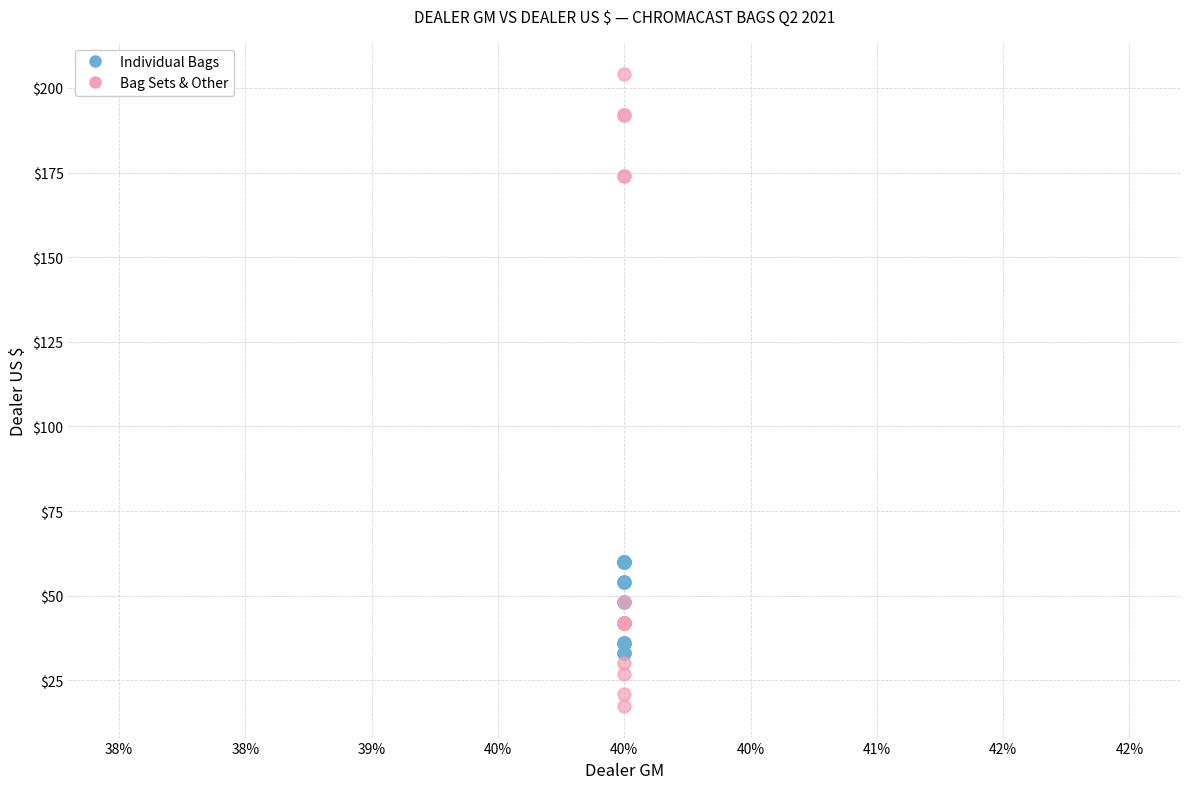

Which series reaches the minimum Y coordinate?

Bag Sets & Other